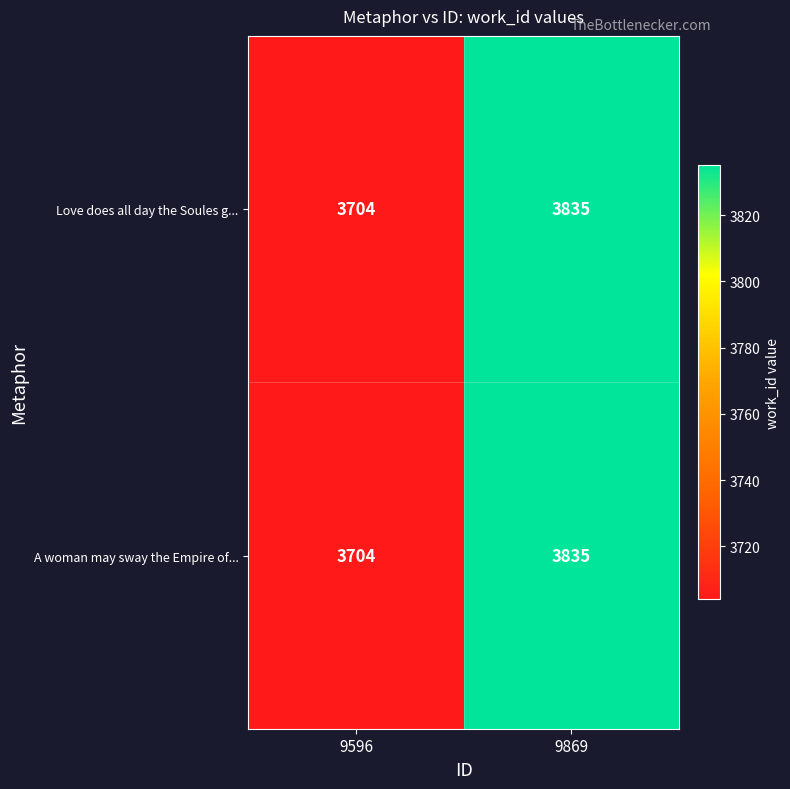

True or false: Love does all day the Soules g... has a value of 2059 at 9596.

False